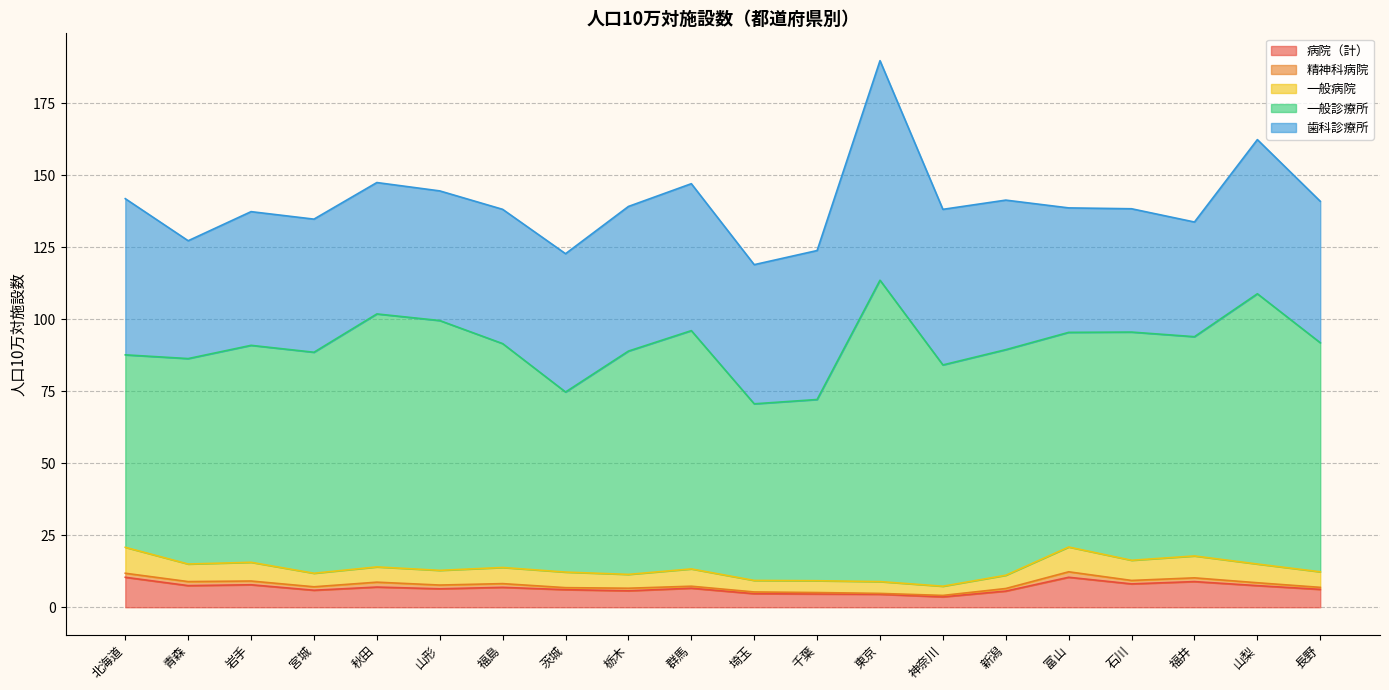

What are all the series names shown in the legend?

病院（計）, 精神科病院, 一般病院, 一般診療所, 歯科診療所